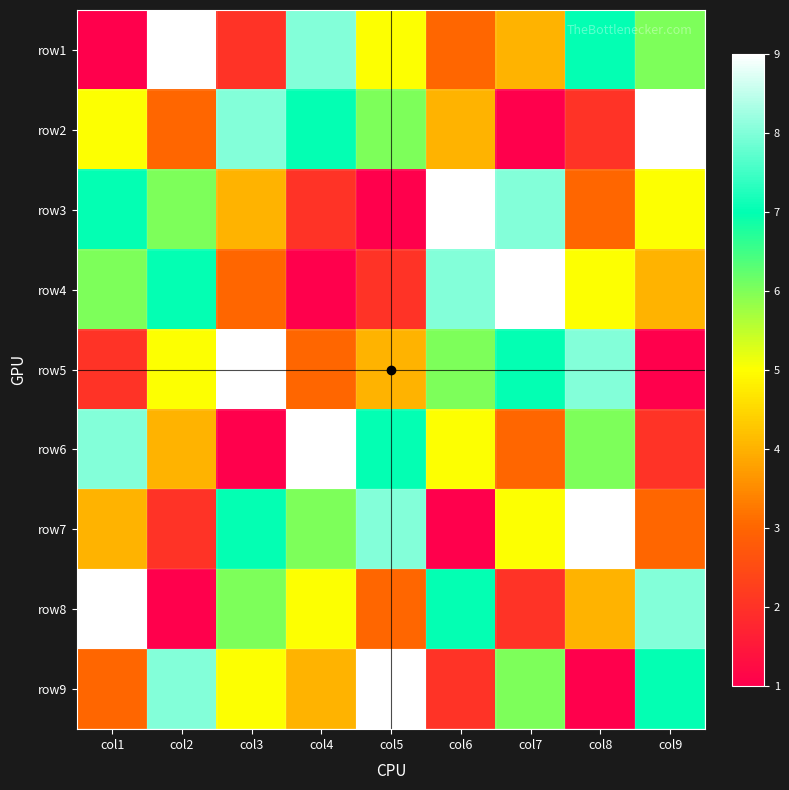

Between col3 and col2, which is larger?

col2